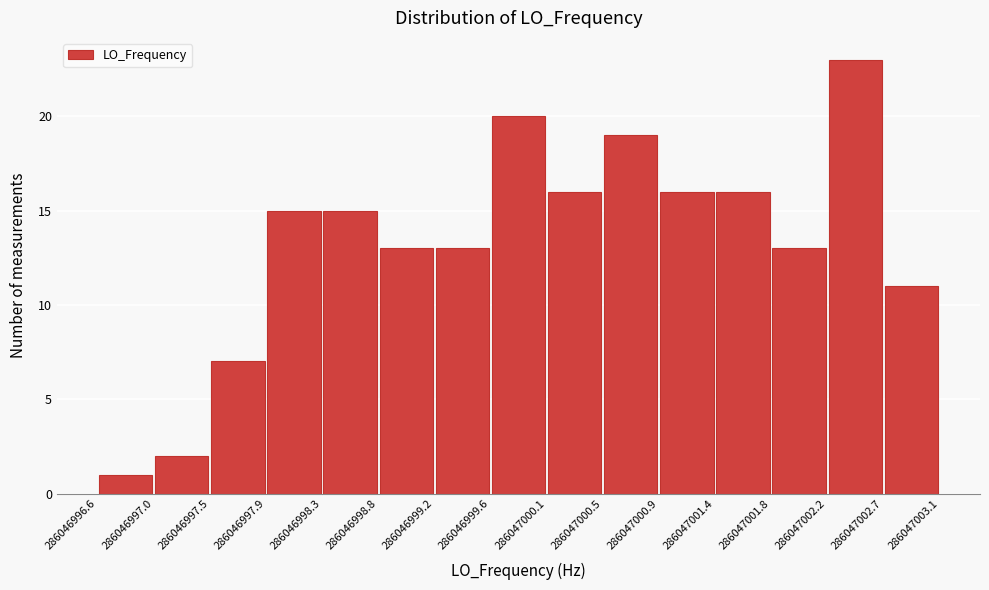

Over which range of the x-axis is the bar tallest?

286047002.2 to 286047002.7